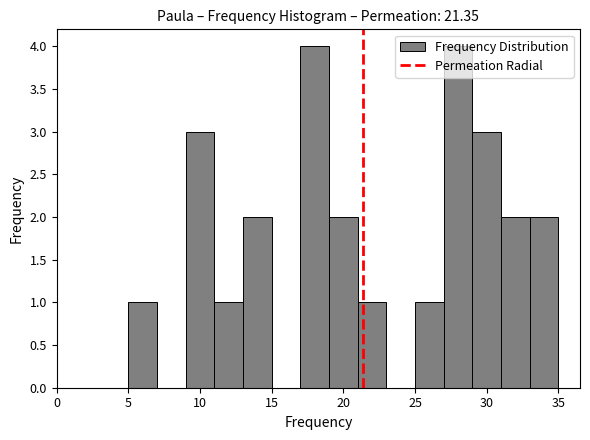

Reading left to right, list every bar in this chart as the range it spans on the x-axis followed by its height. The values are not printed on the chart, so give them approximately, as read against the axis.

5 to 7: 1
7 to 9: 0
9 to 11: 3
11 to 13: 1
13 to 15: 2
15 to 17: 0
17 to 19: 4
19 to 21: 2
21 to 23: 1
23 to 25: 0
25 to 27: 1
27 to 29: 4
29 to 31: 3
31 to 33: 2
33 to 35: 2